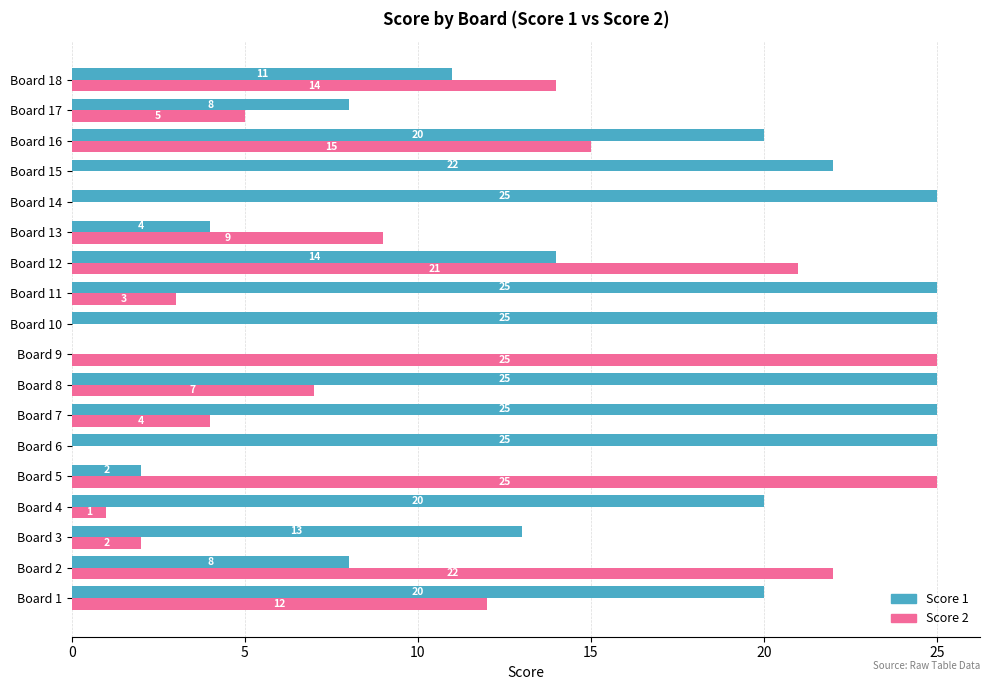

Which series has the largest total across all categories?

Score 1